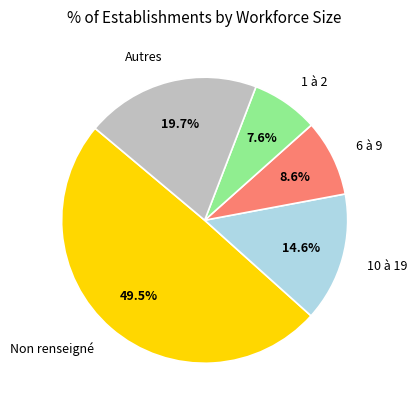

Which slice is the smallest?

1 à 2